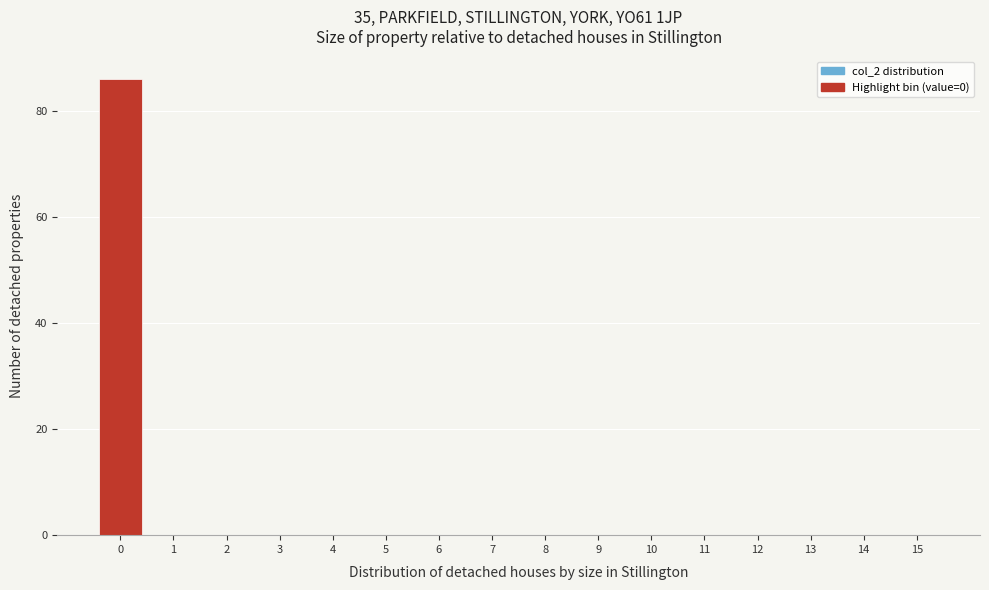

Over which range of the x-axis is the bar tallest?

-0.5 to 0.5